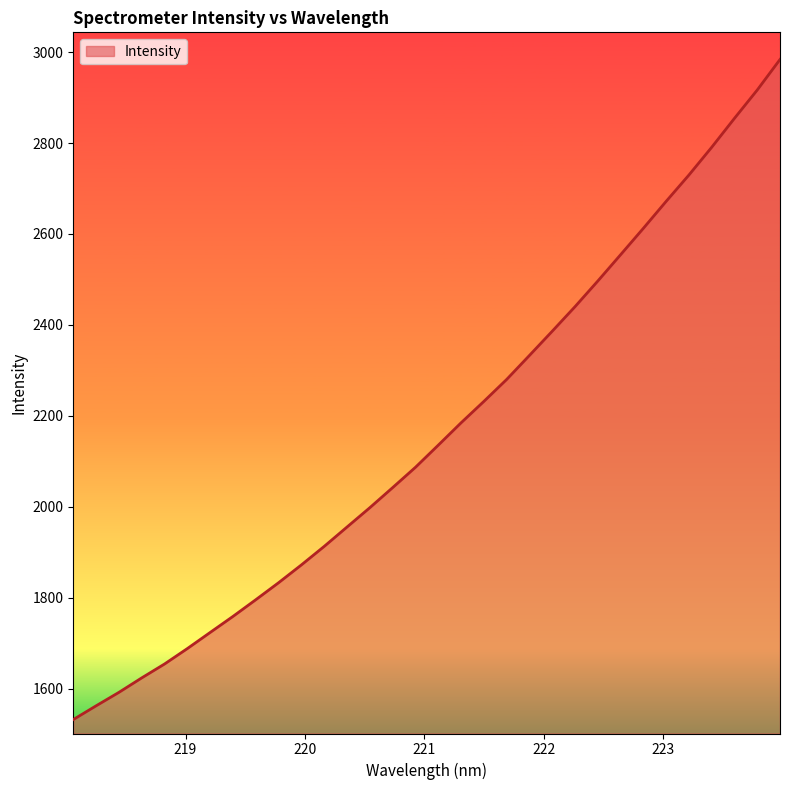

What is the smallest value displayed?

1532.0